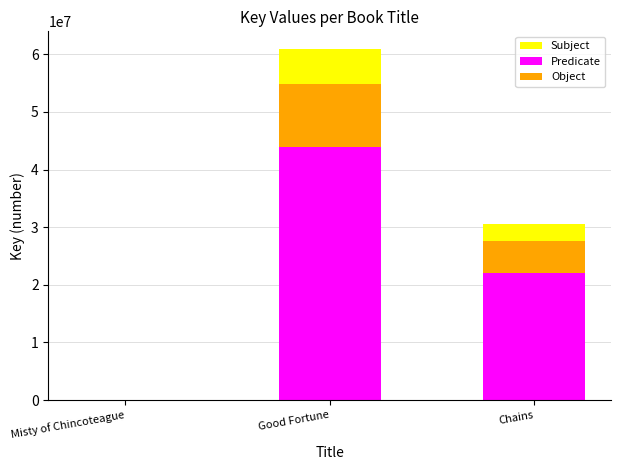

What are all the series names shown in the legend?

Subject, Predicate, Object